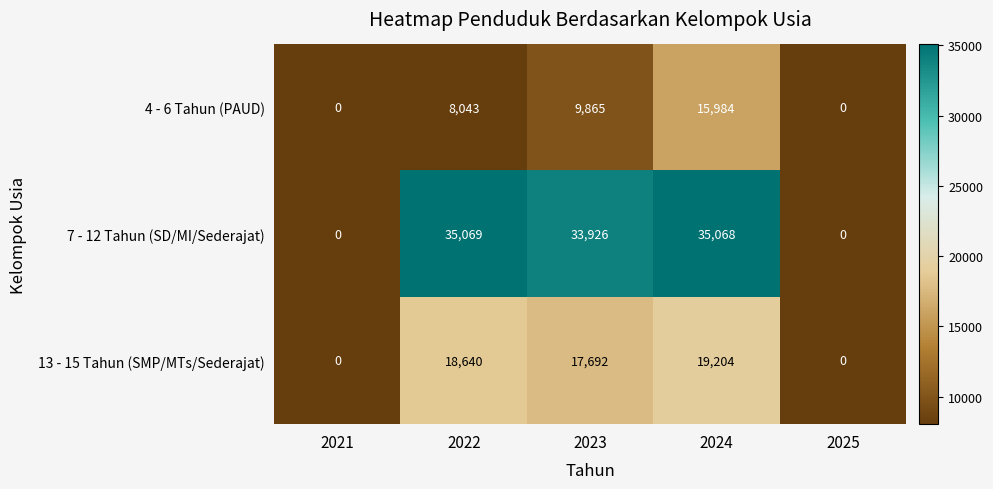

What is the total value across all series at 2023?

61483